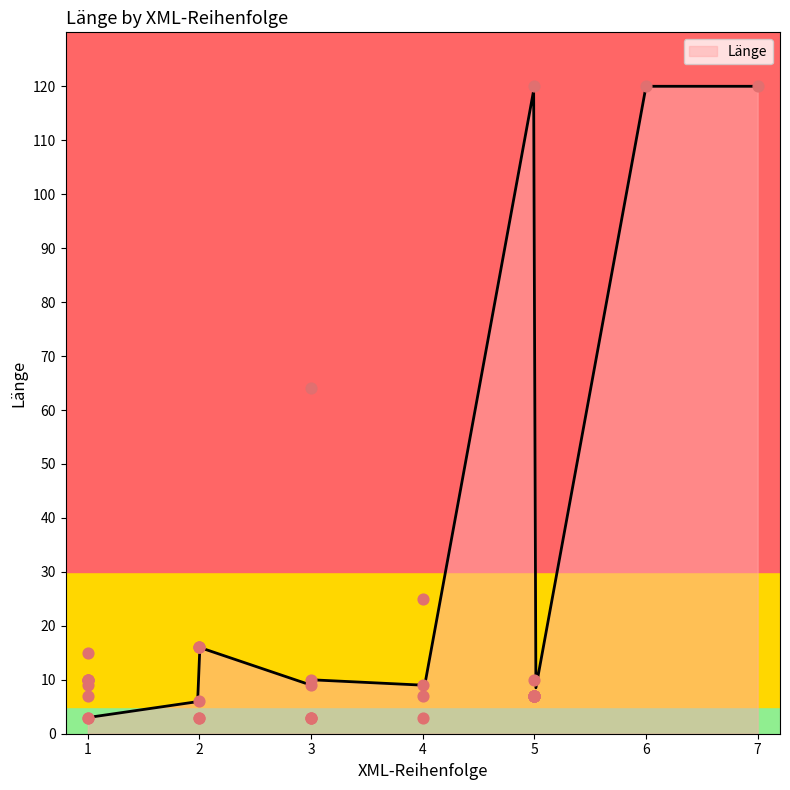

Which has a higher value, 4 or 6?

6